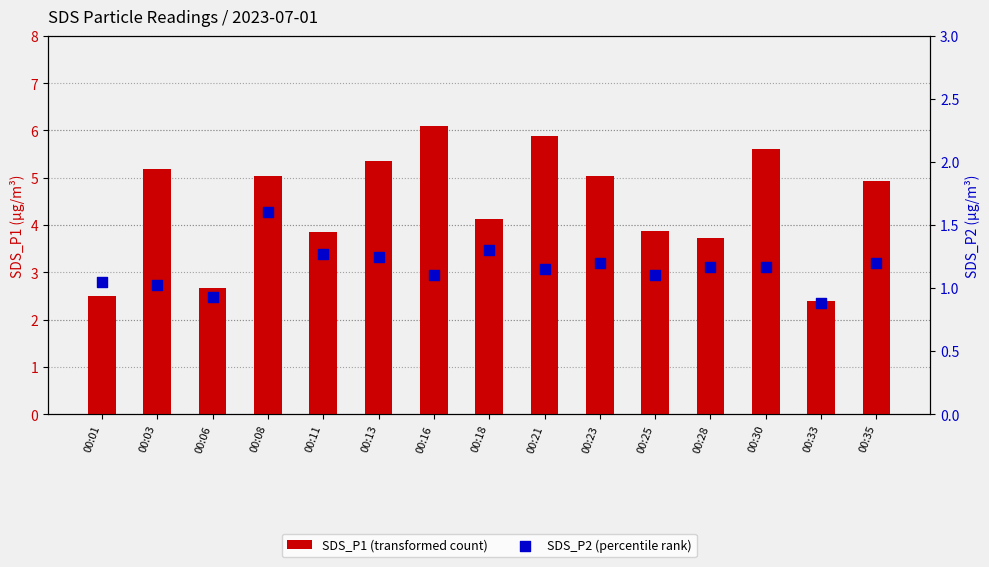

What are all the series names shown in the legend?

SDS_P1 (transformed count), SDS_P2 (percentile rank)